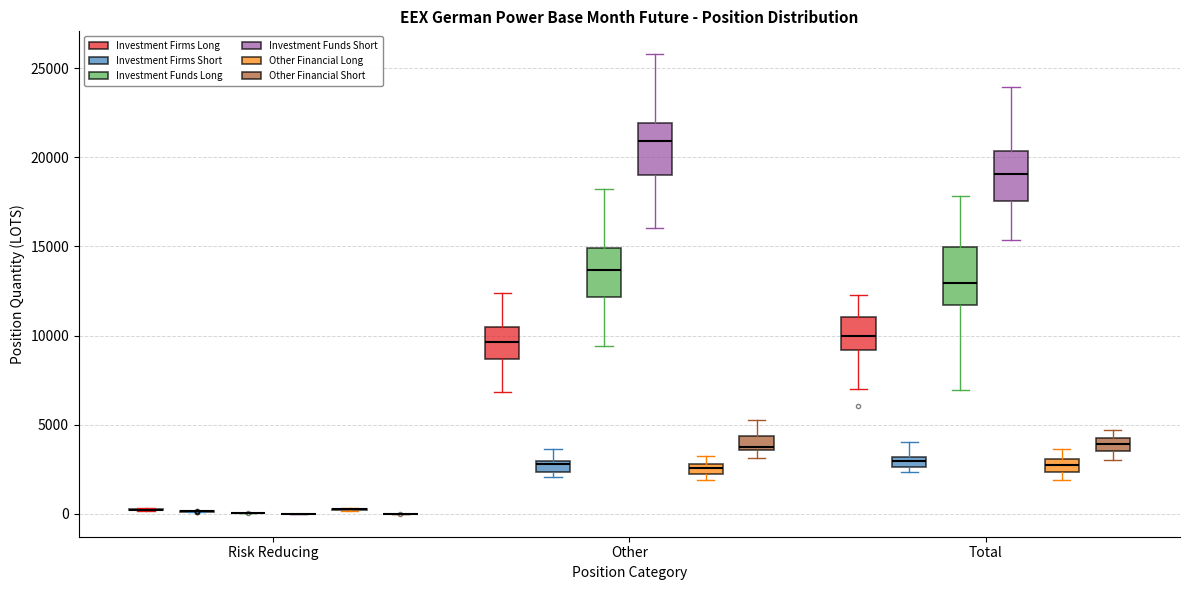

Where is the lower edge of the box for Other (Other Financial Long) on the y-axis? The values are not printed on the chart, so give them approximately, as read against the axis.

2500